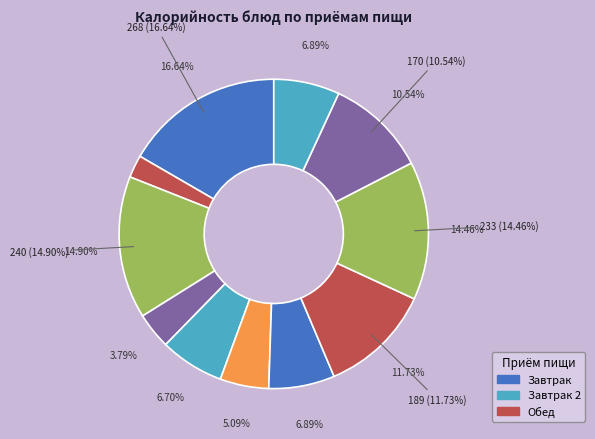

How much of the chart is everything except Хлеб?

89.5%